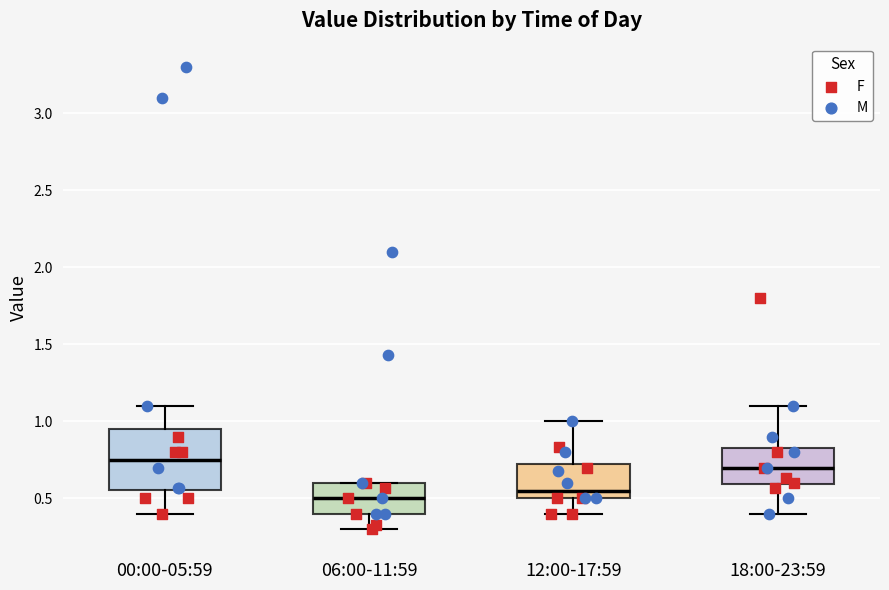

Which box is the tallest, from its lower edge to its upper edge?

00:00-05:59